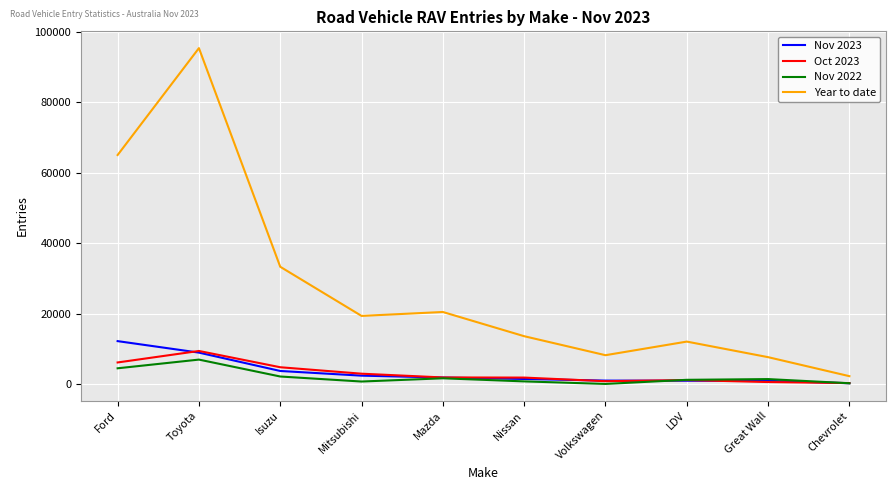

What is the total value across all series at LDV?

15622